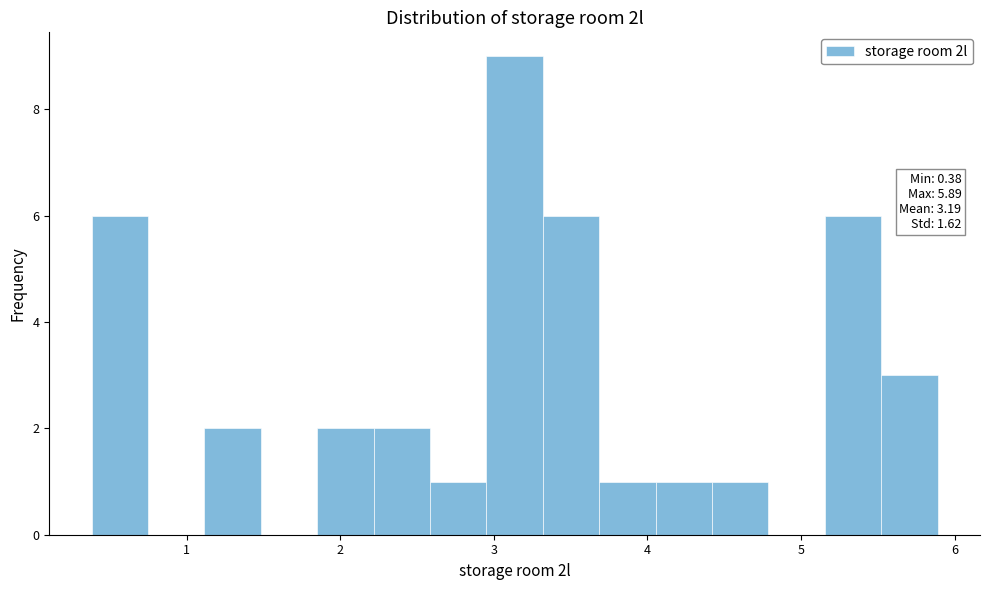

Read against the x-axis, roughly where is the centre of the tallest bar?

3.1